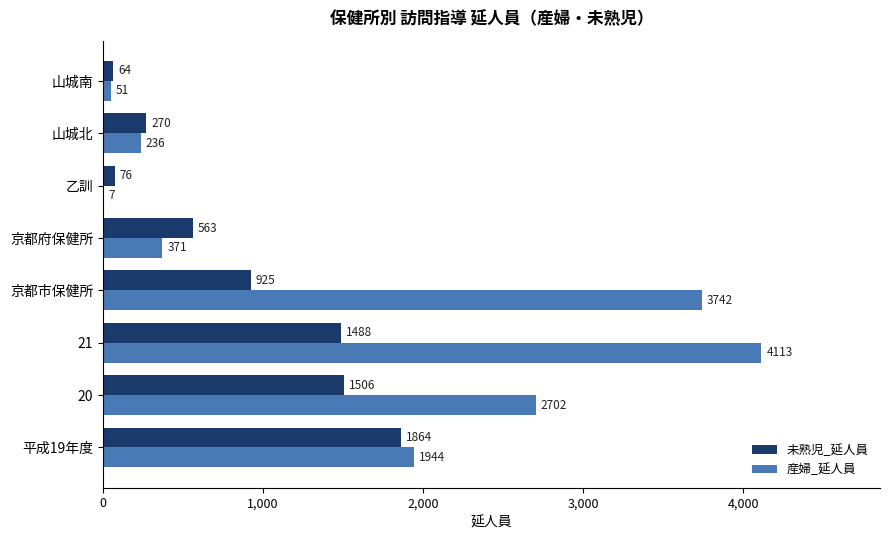

What is the maximum value shown in the chart?

4113